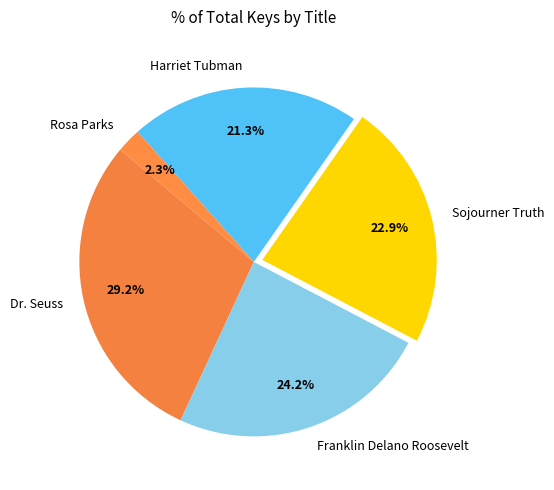

Combined, do Sojourner Truth and Harriet Tubman account for over 50%?

No